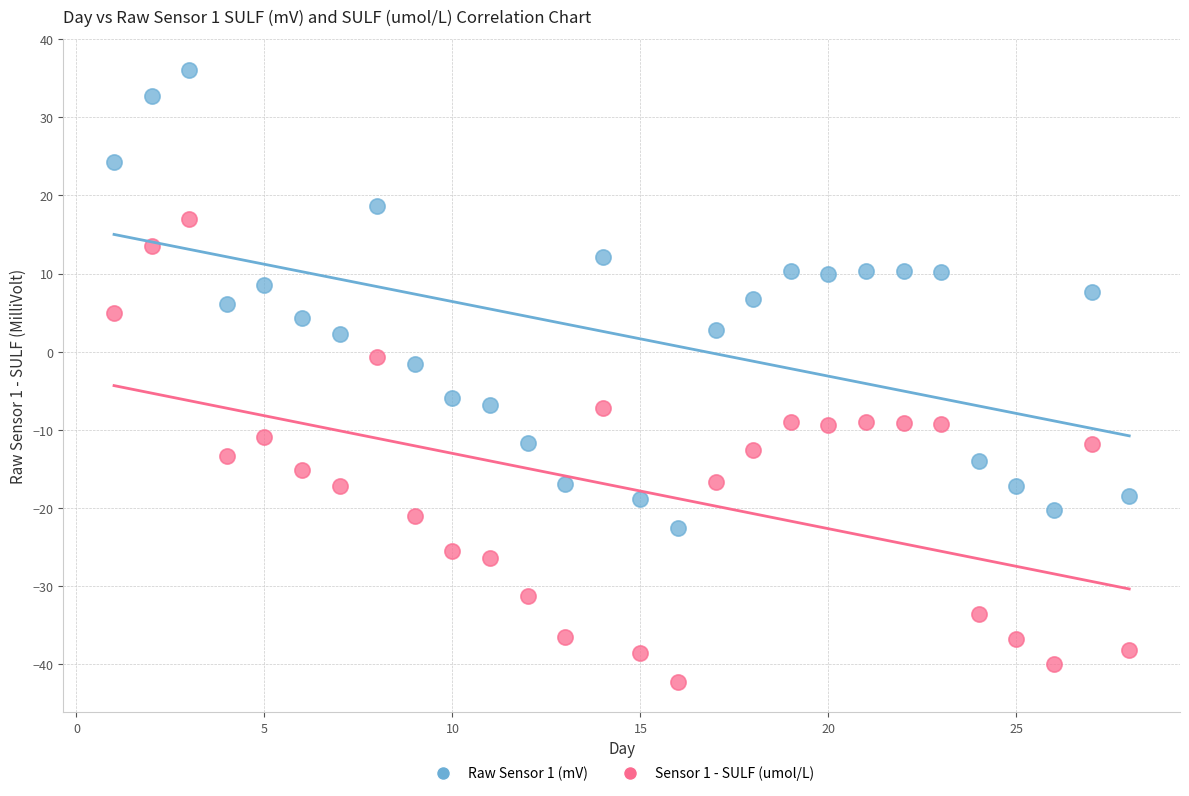

Which series reaches the maximum Y coordinate?

Raw Sensor 1 (mV)